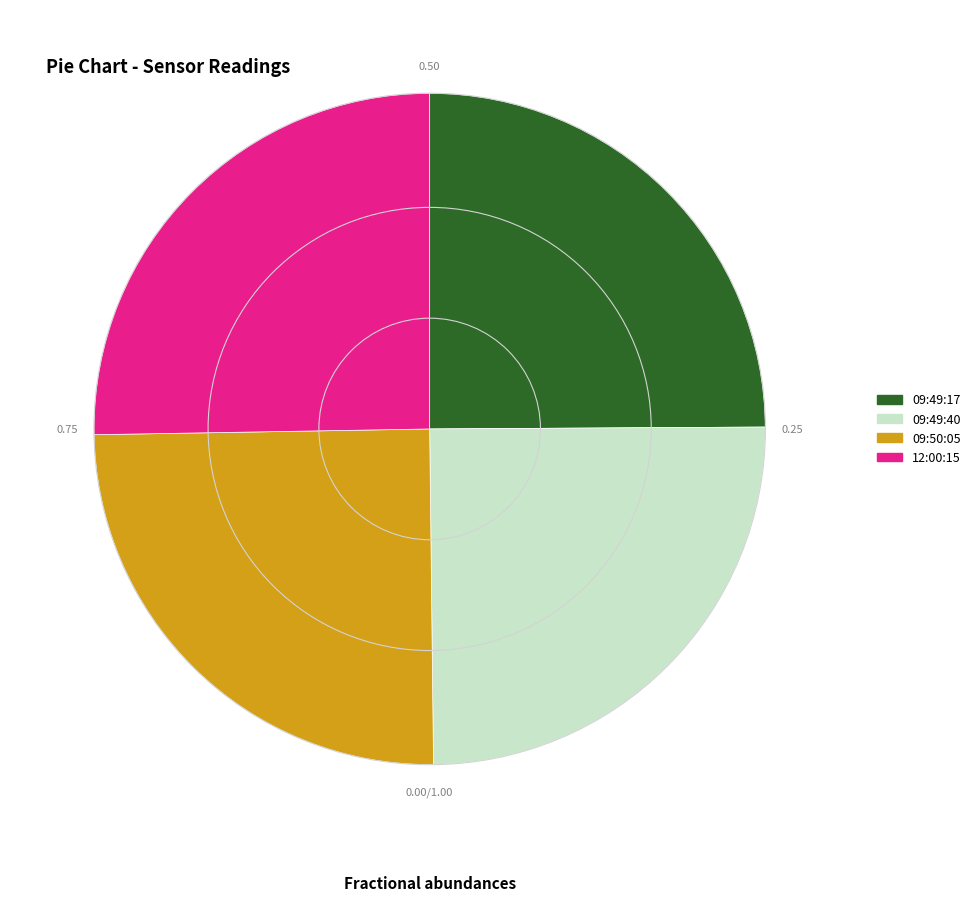

What is the ratio of the value at 09:49:17 to the value at 12:00:15?

1.0